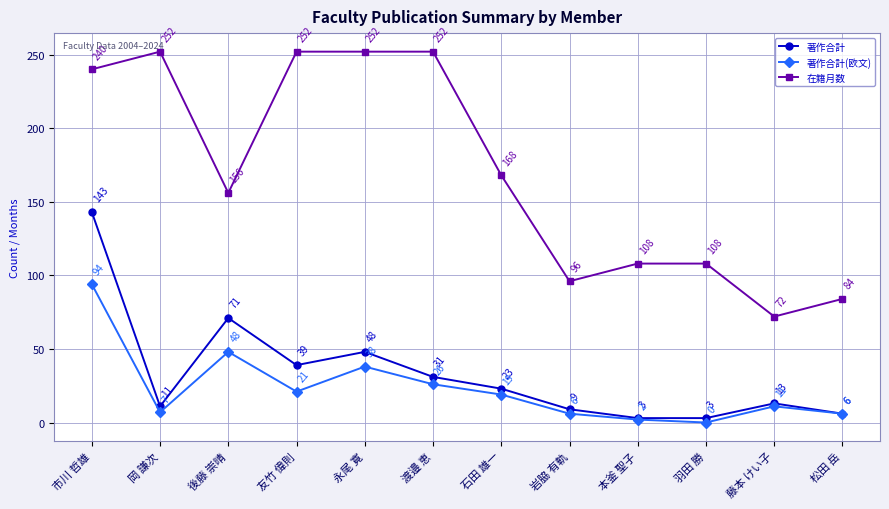

How many data points does each series have?

12